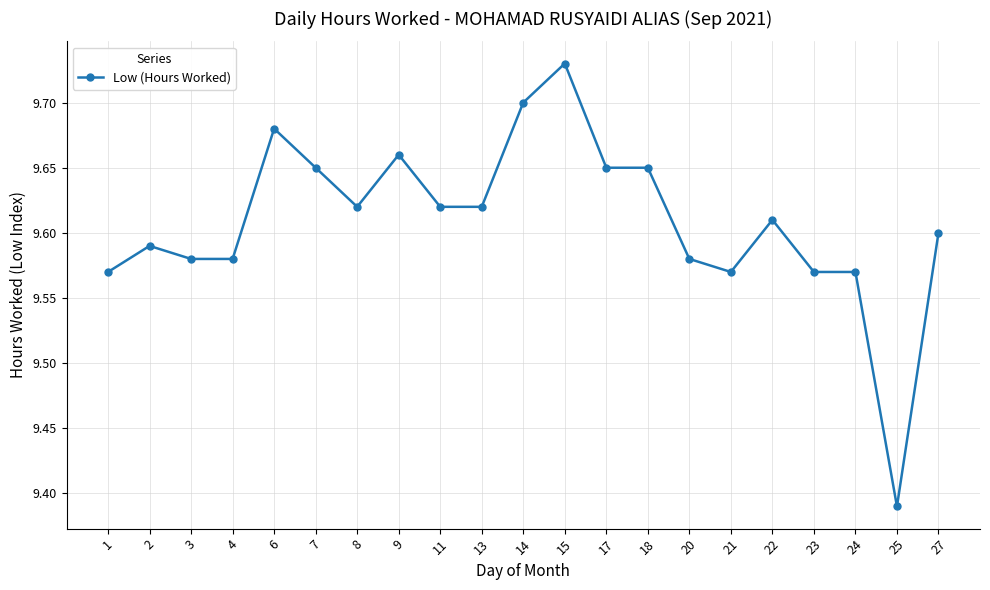

Where is the data nearest to the value 9?

25